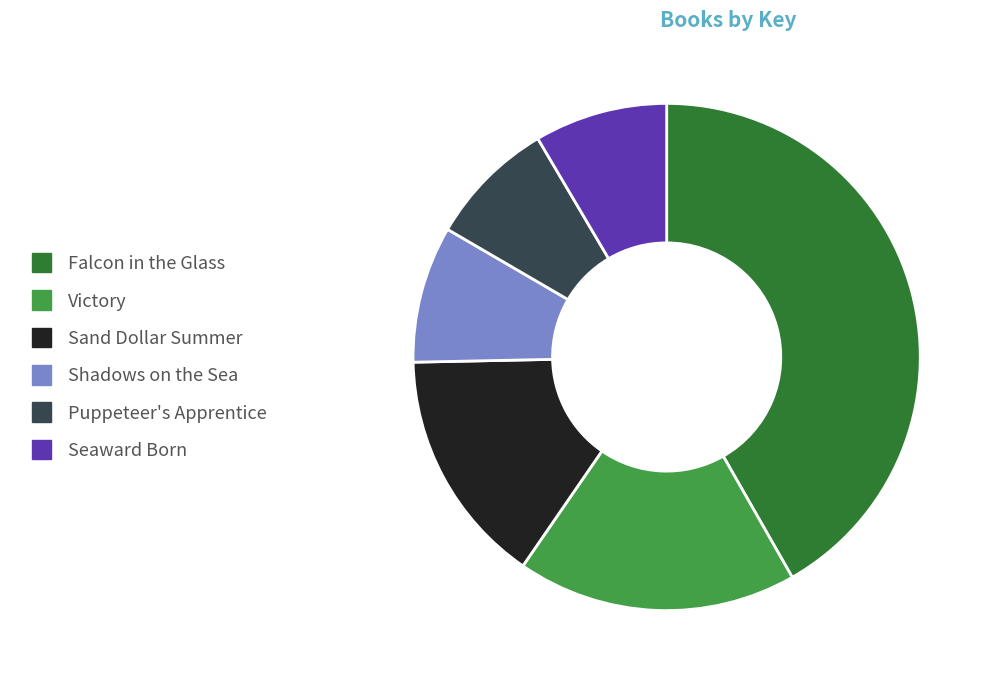

Is Victory the majority of the pie?

No